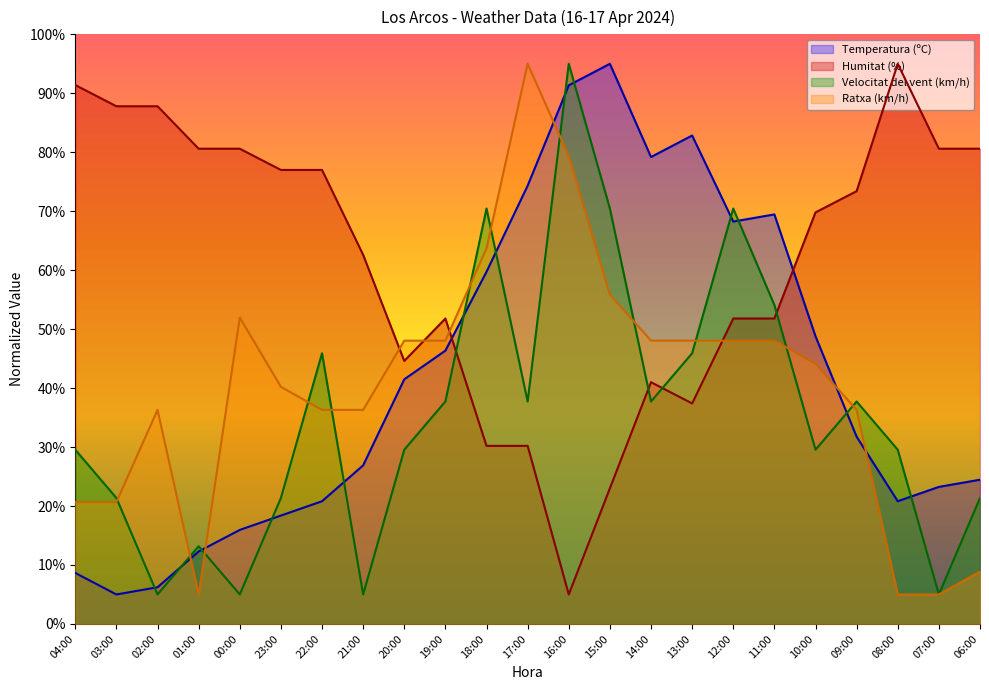

At how many categories does at least one series exceed 68?

20